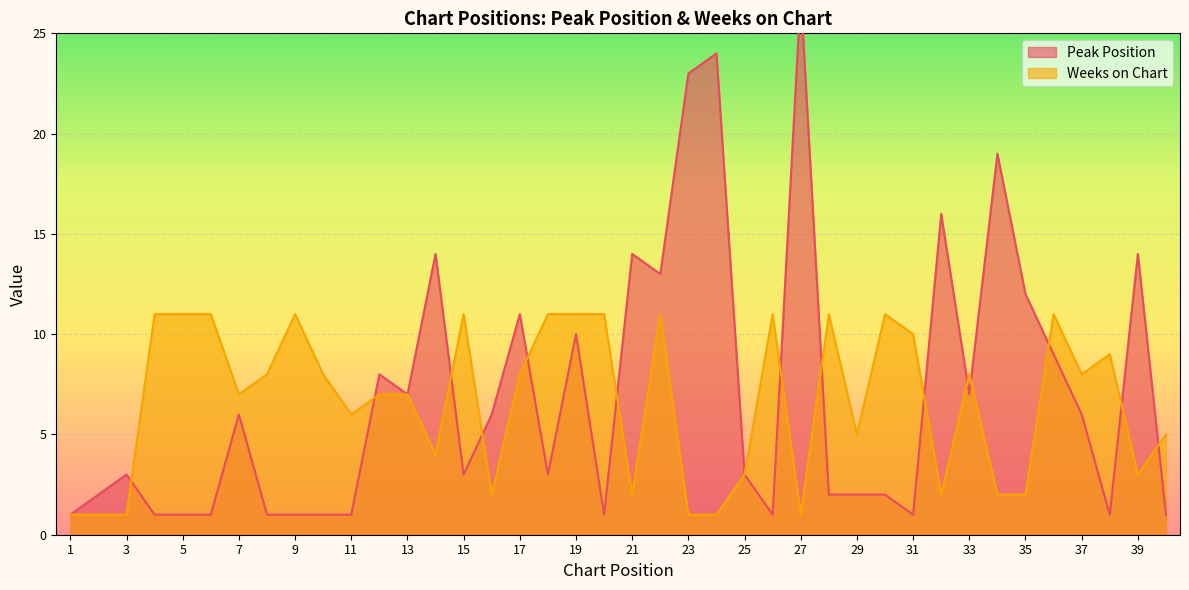

Between 20 and 9, which is larger?

20